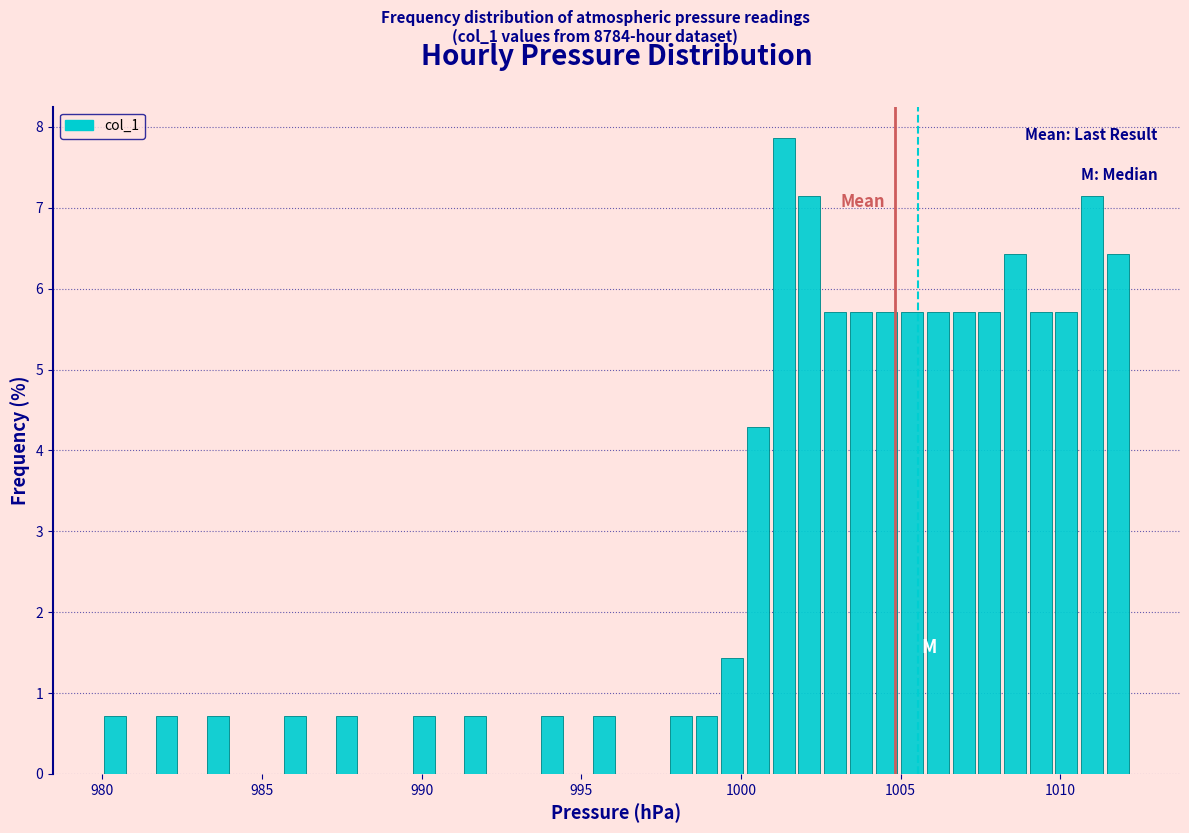

Read against the x-axis, roughly where is the centre of the tallest bar?

1001.5